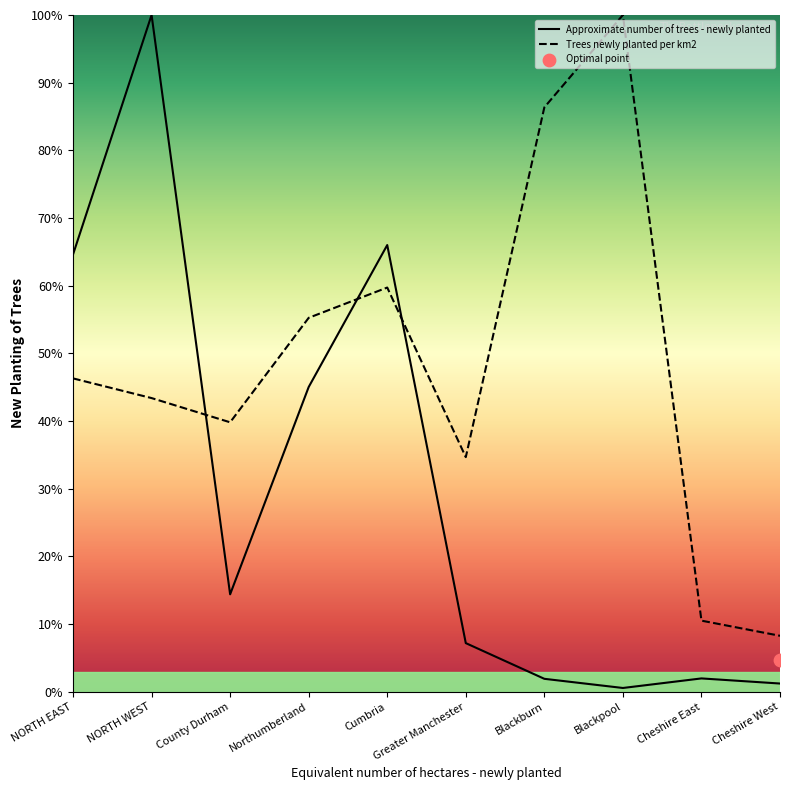

At which category is the sum across all series the highest?

NORTH WEST